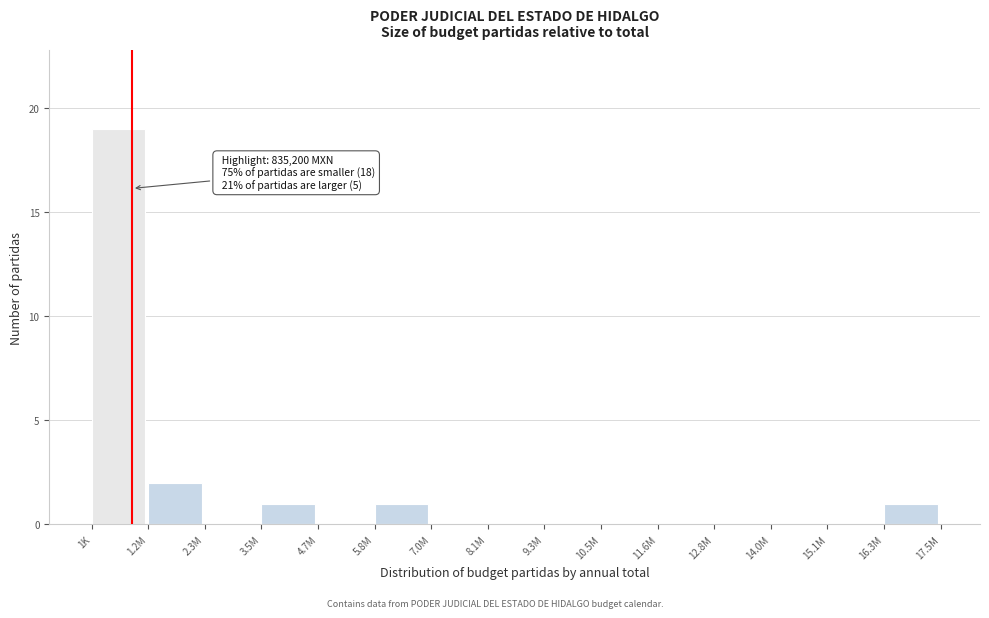

Reading right to left, transcribe all the data shown in this chart.

16.3M=1	15.1M=0	14.0M=0	12.8M=0	11.6M=0	10.5M=0	9.3M=0	8.1M=0	7.0M=0	5.8M=1	4.7M=0	3.5M=1	2.3M=0	1.2M=2	1K=19